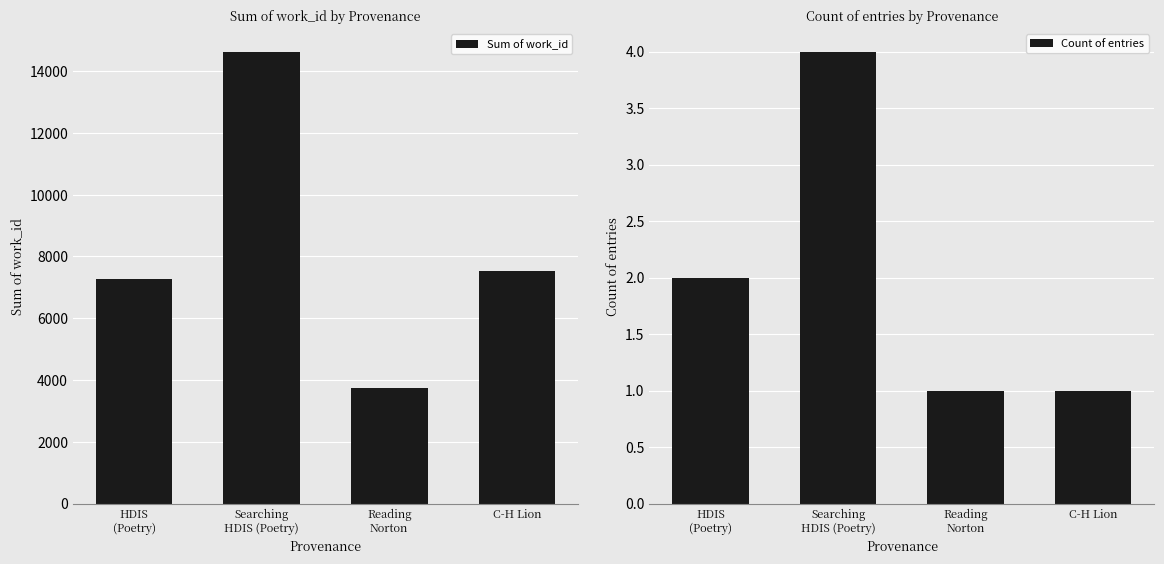

Is it true that Sum of work_id equals 7257 at HDIS
(Poetry)?

True